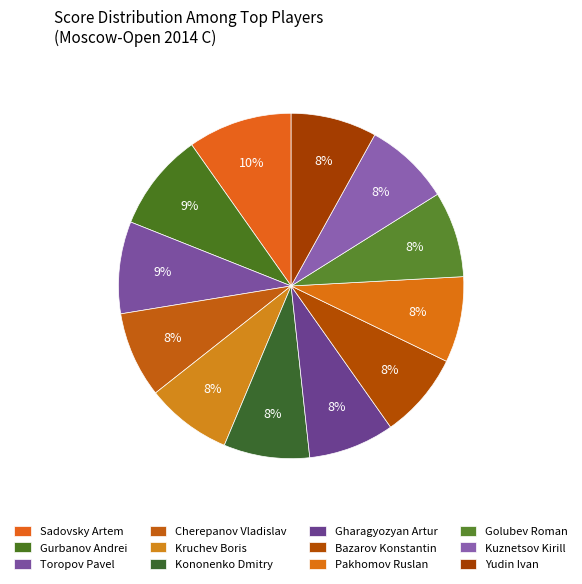

The Toropov Pavel slice represents 1% of the pie. True or false?

False